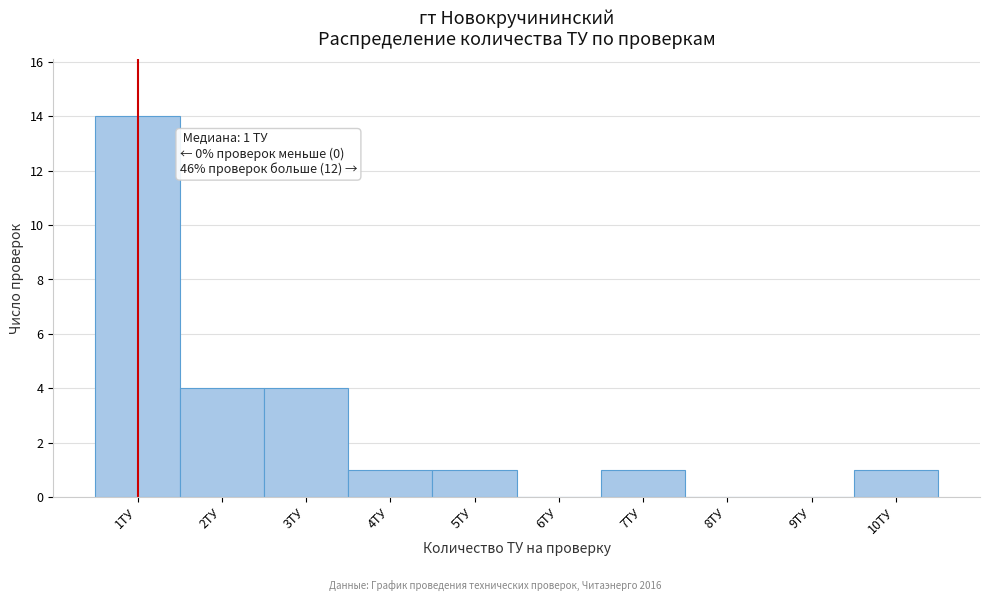

Over which range of the x-axis is the bar tallest?

0.5 to 1.5